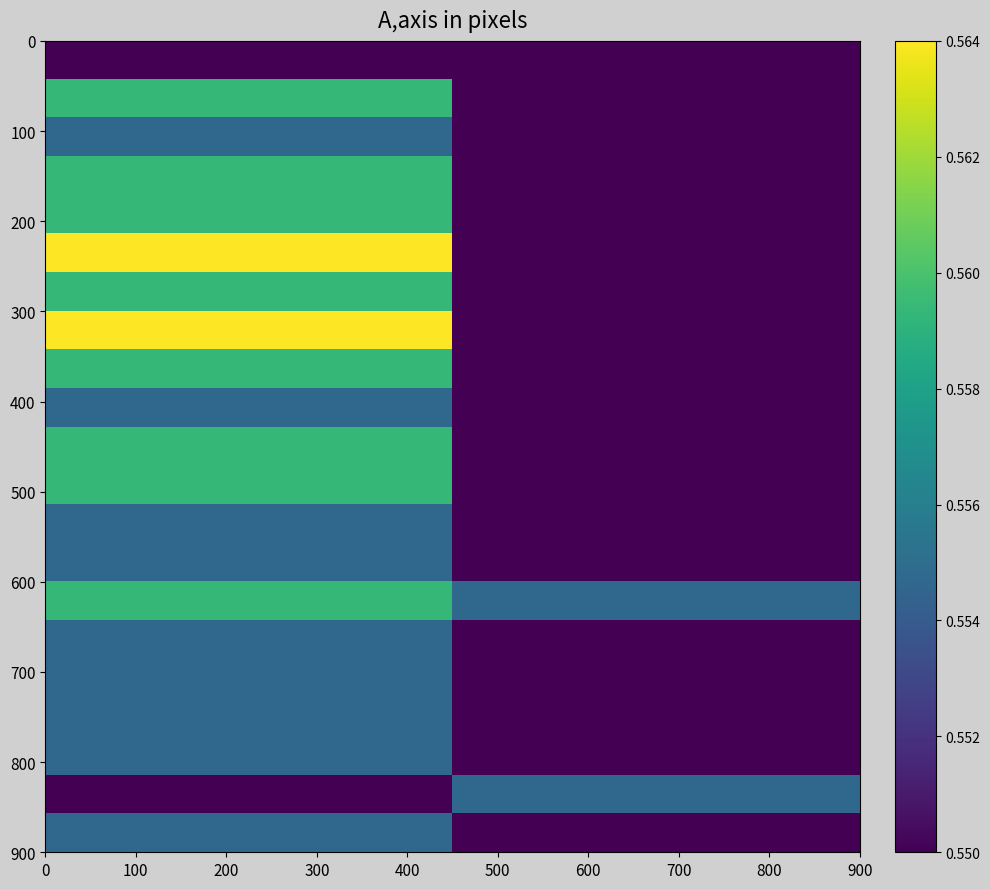

What is the greatest value displayed?

0.6